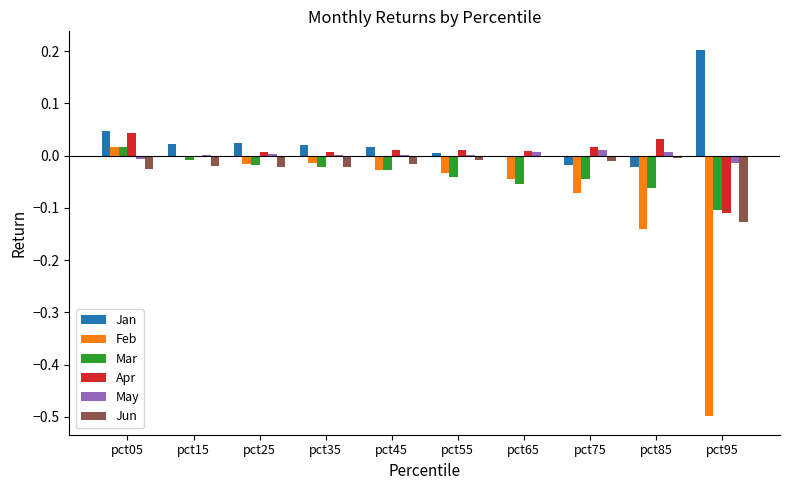

Is the value of Jun at pct95 greater than the value of Mar at pct45?

No